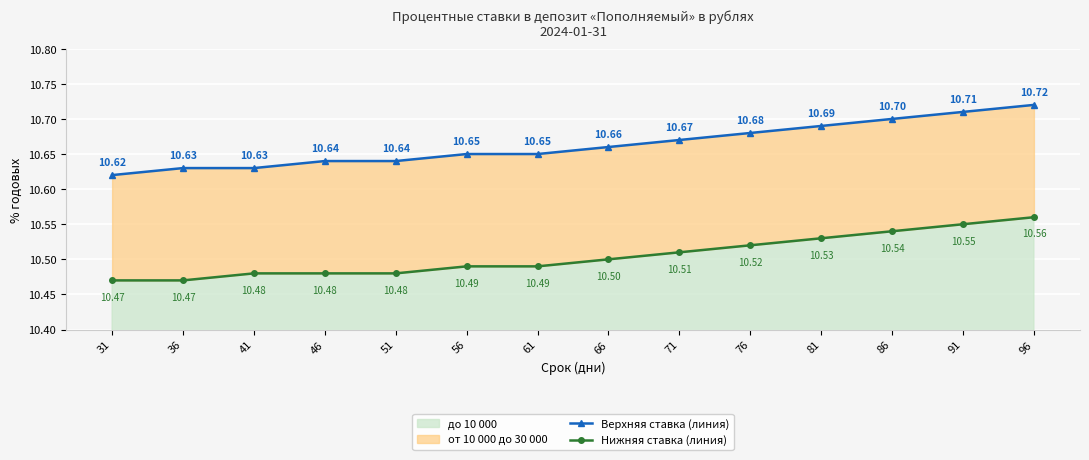

What is the difference between the Верхняя ставка (линия) values at 66 and 96?

0.1